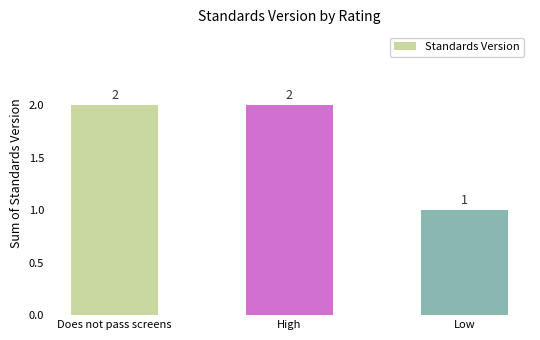

Count the number of data series in this chart.

1